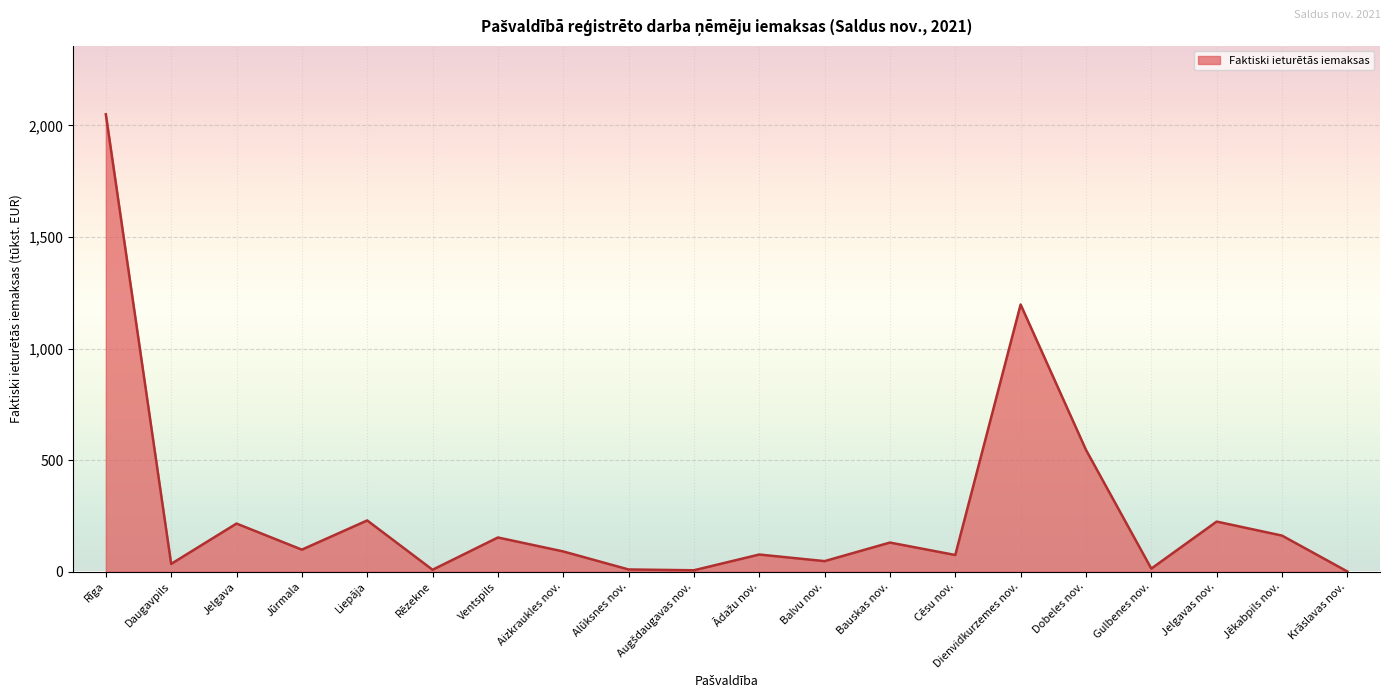

True or false: there are more than 1 points higher than both neighbors.

True